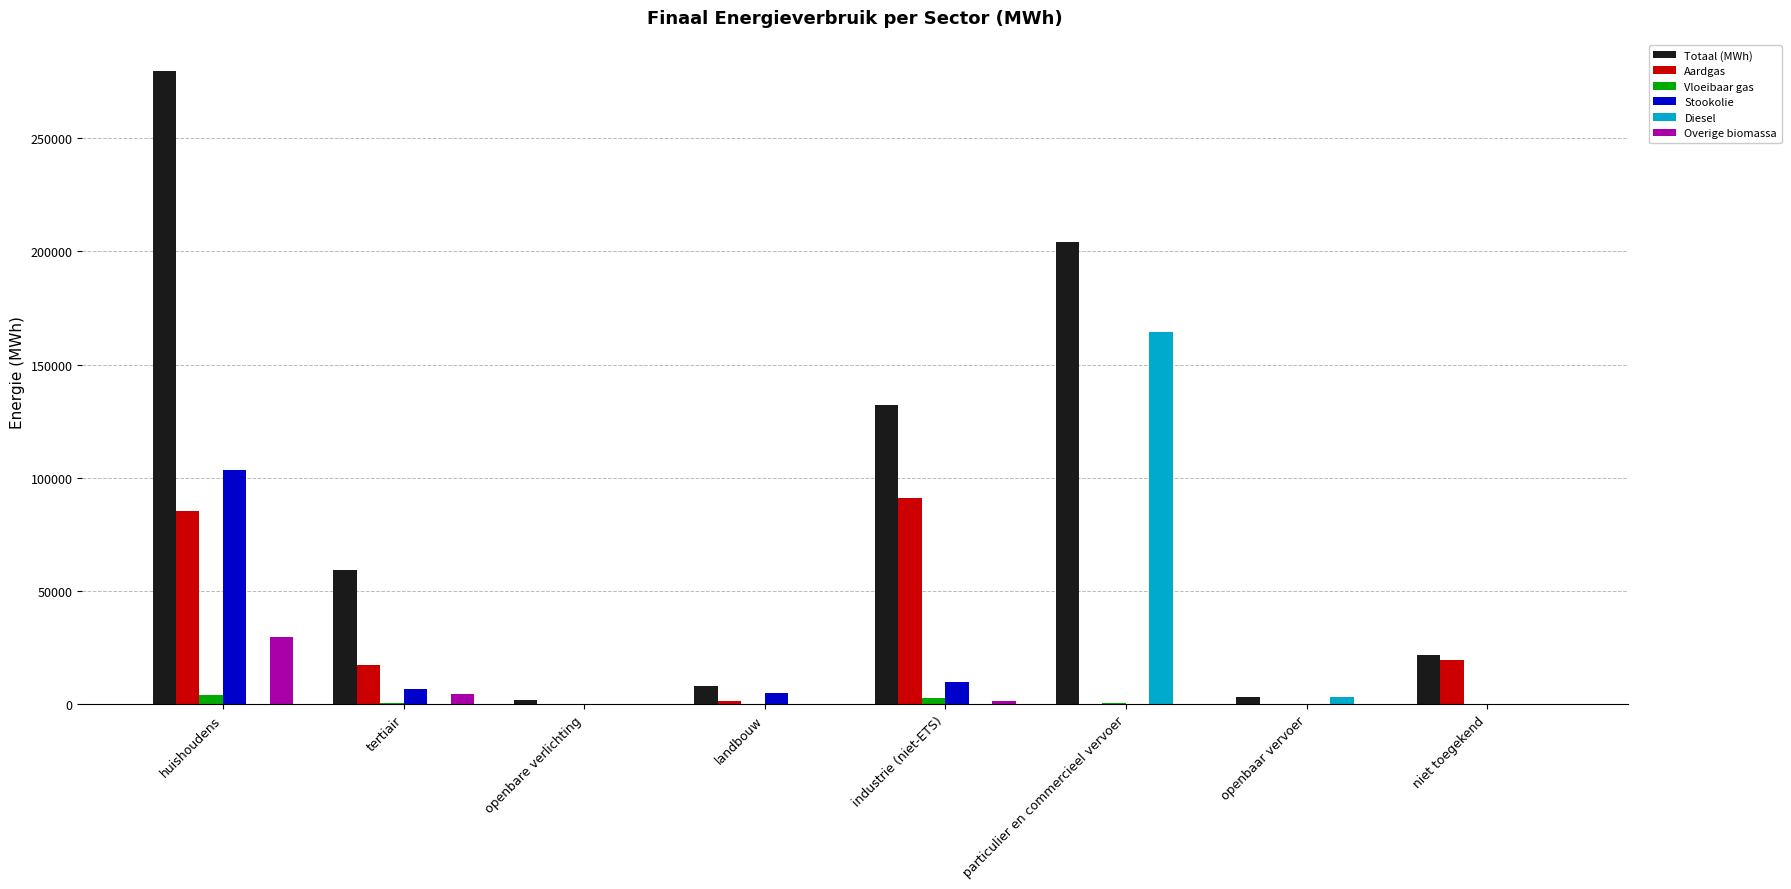

What is the spread (max minus min) of values at niet toegekend?

21669.5